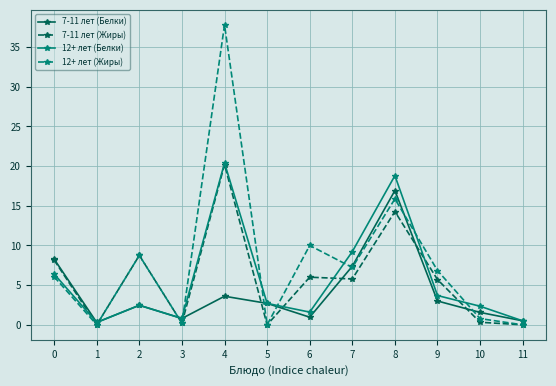

What is the difference between the maximum and minimum values in the 12+ лет (Жиры) series?

37.8